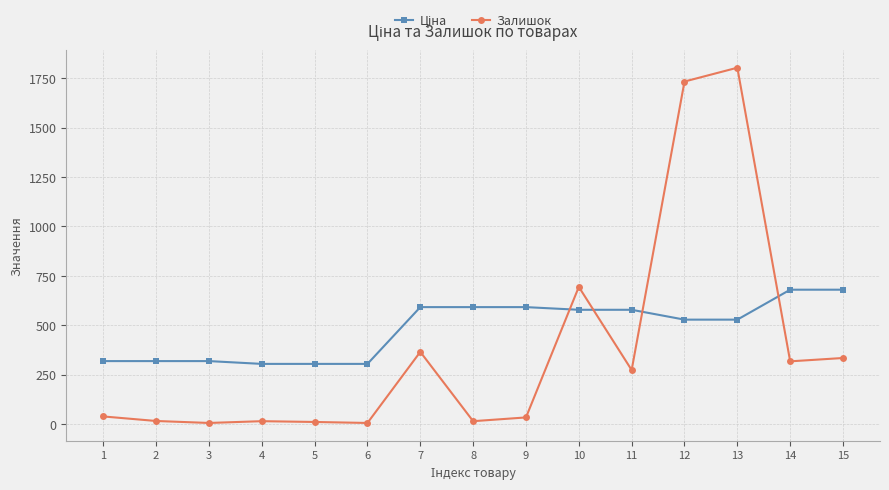

What is the difference between the second highest and second lowest values in the Залишок series?

1729.0